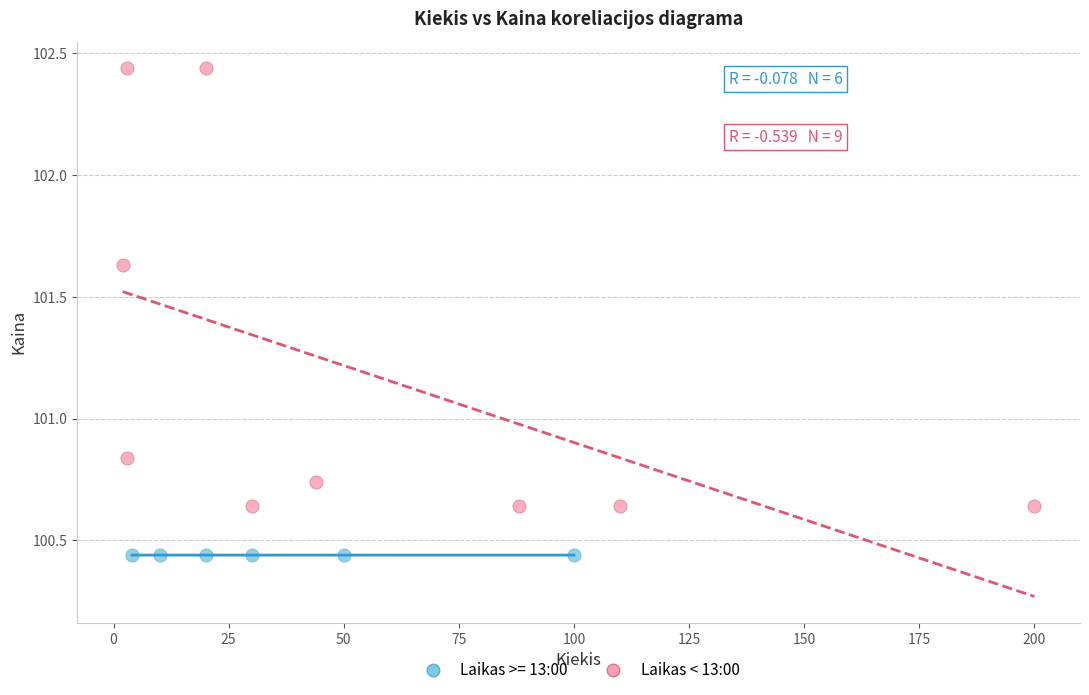

Which series contains the lowest Y value?

Laikas >= 13:00